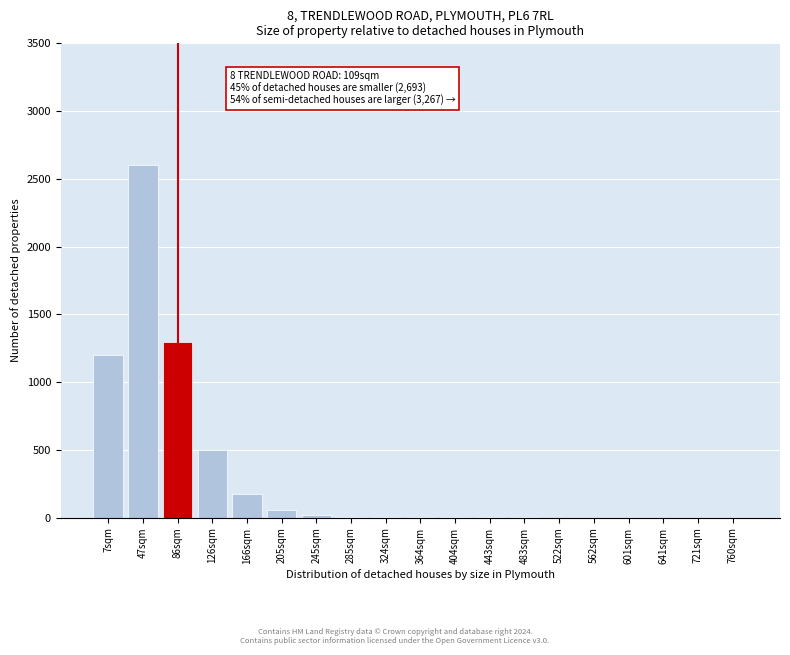

What is the maximum value shown in the chart?

2600